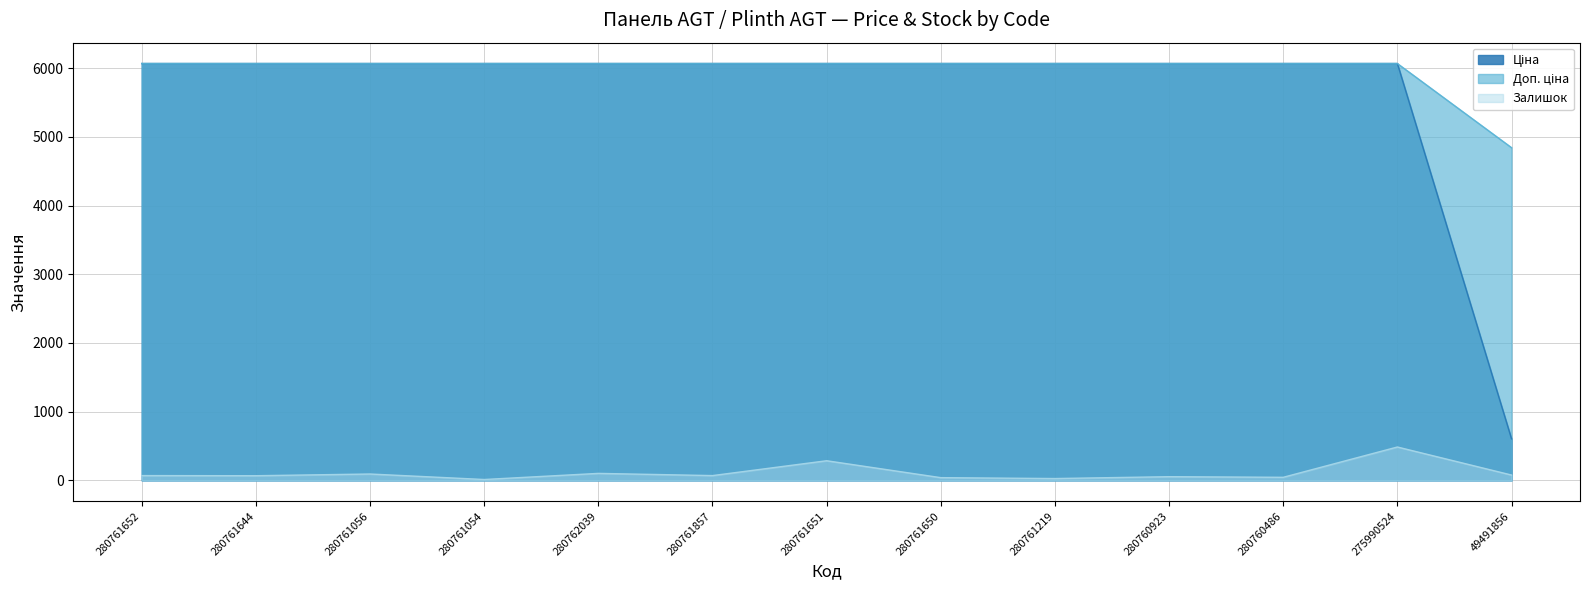

What is the sum of all Залишок values?

1432.0